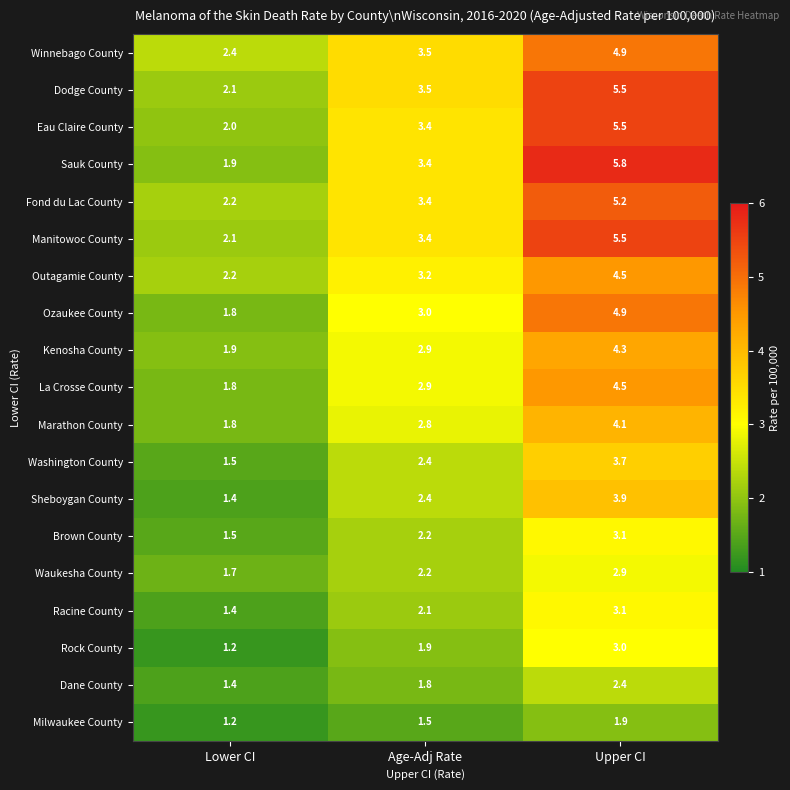

What is the smallest value displayed?

1.2